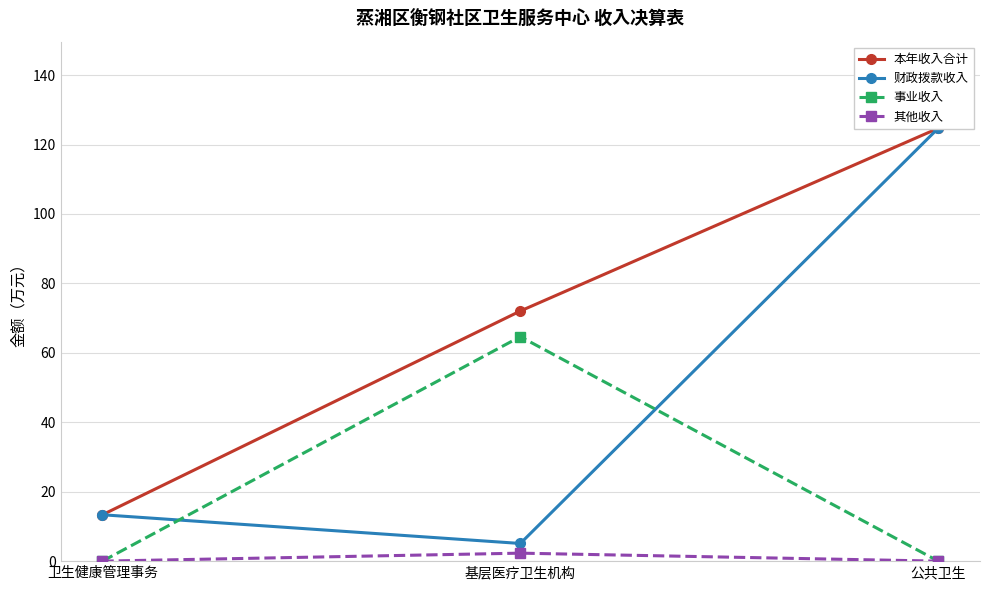

What is the difference between the highest and lowest values at 基层医疗卫生机构?

69.8